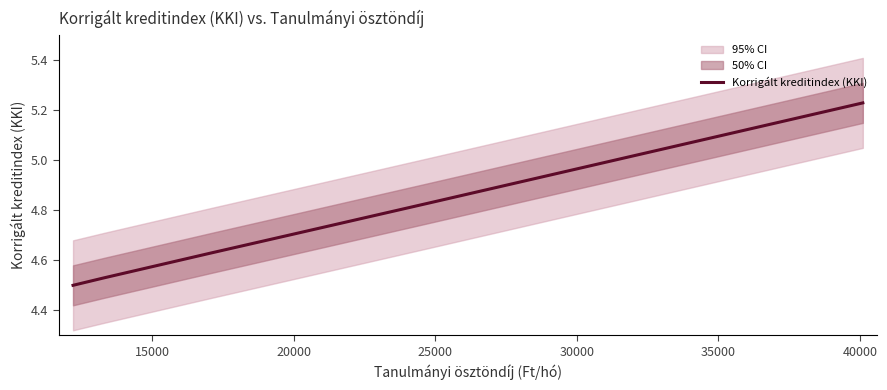

What is the greatest value displayed?

5.2